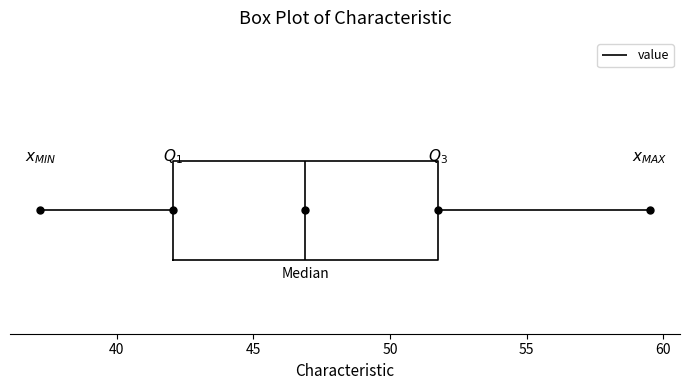

Read this box plot against the x-axis: the position of the median line, the range covered by the box, and the ends of both whiskers. The values are not printed on the chart, so give them approximately, as read against the axis.

median 47.0, box 42.0 to 52.0, whiskers 37.0 to 59.5